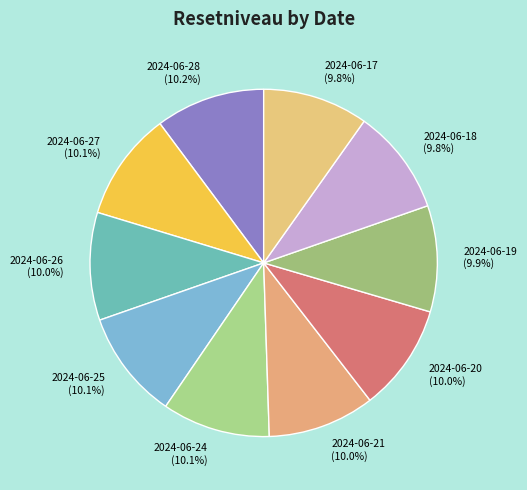

What is the ratio of the value at 2024-06-25 (10.1%) to the value at 2024-06-18 (9.8%)?

1.0